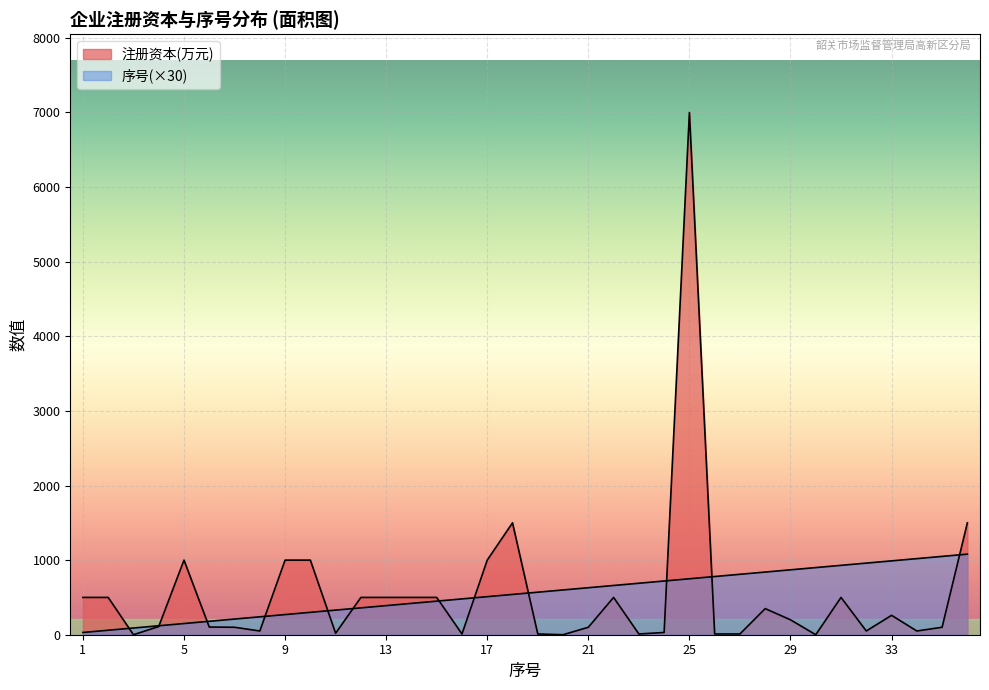

Where is the first local minimum for 注册资本(万元)?

2022/09/07